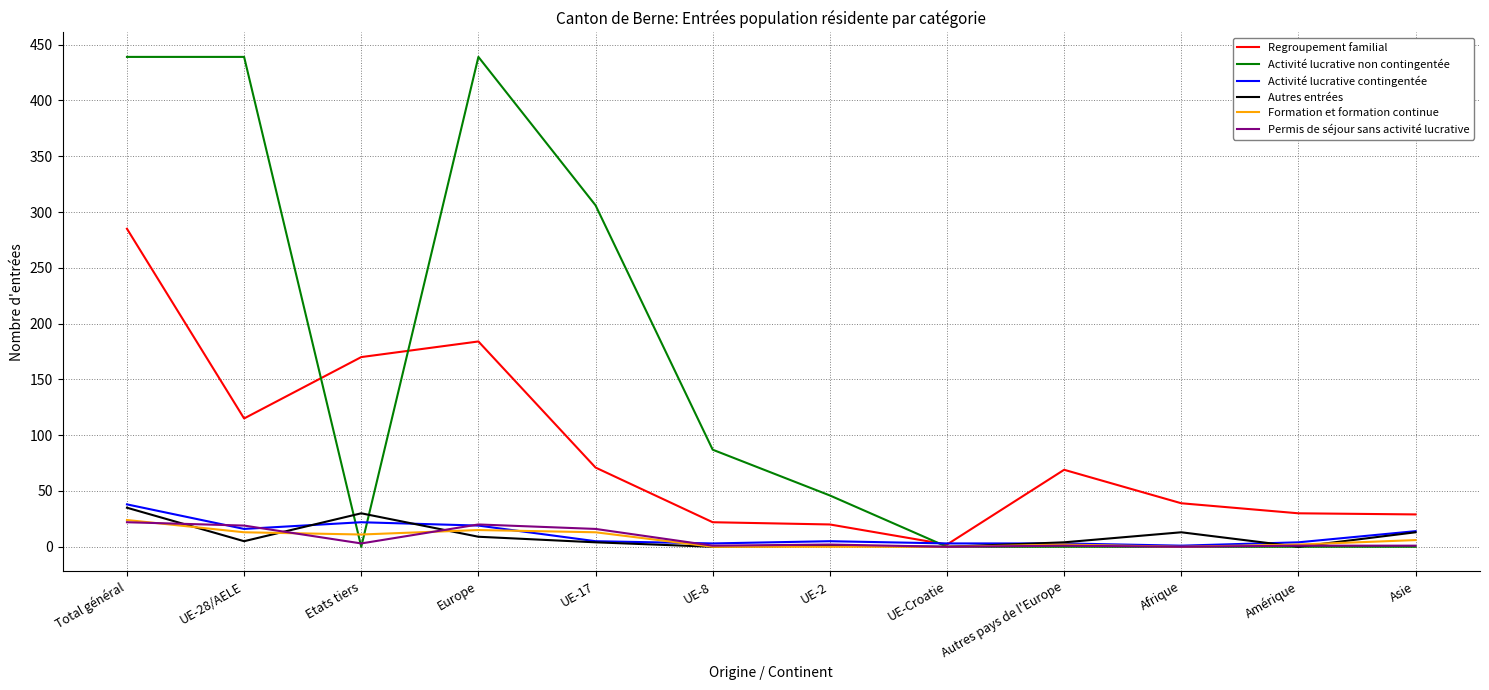

What is the total value across all series at Total général?

843